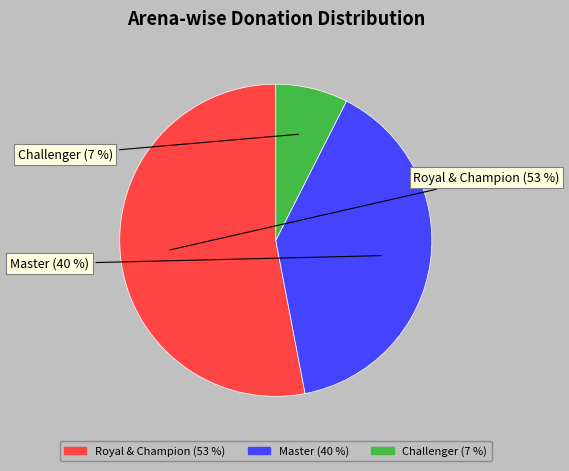

Is there a majority slice in this chart?

Yes